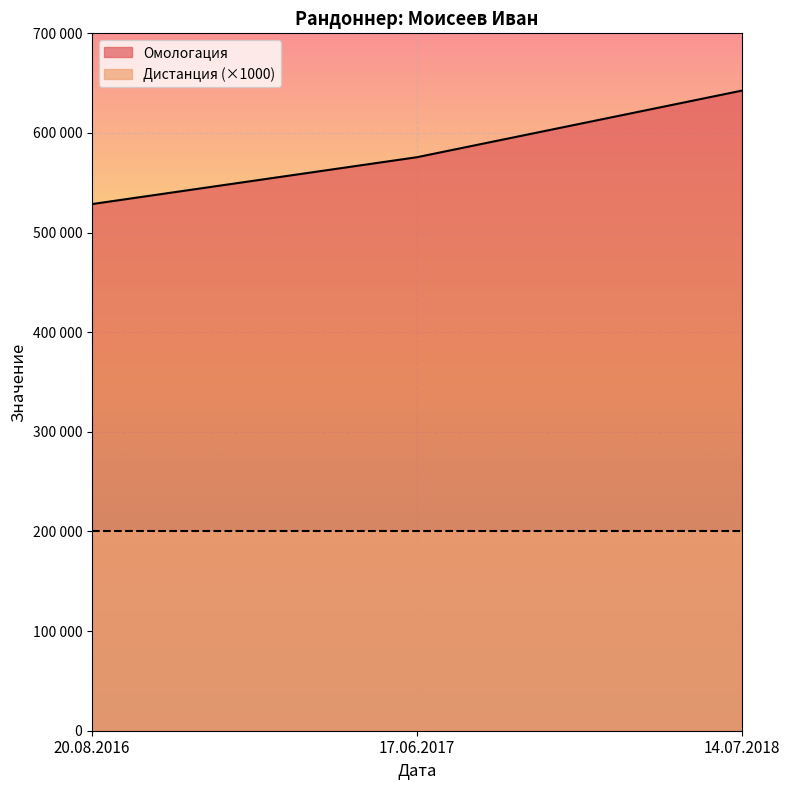

What are all the series names shown in the legend?

Омологация, Дистанция (×1000)